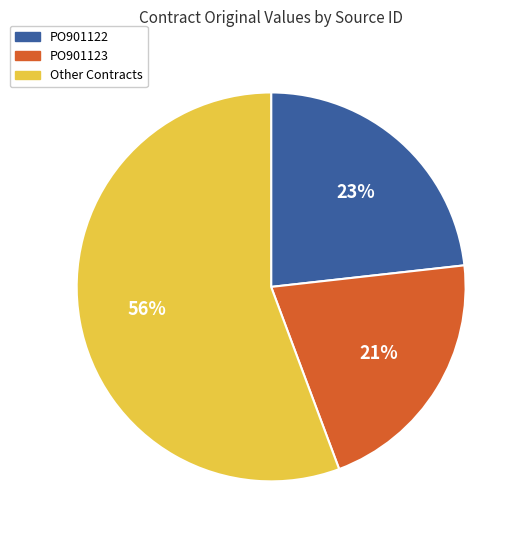

Between PO901123 and PO901122, which is larger?

PO901122